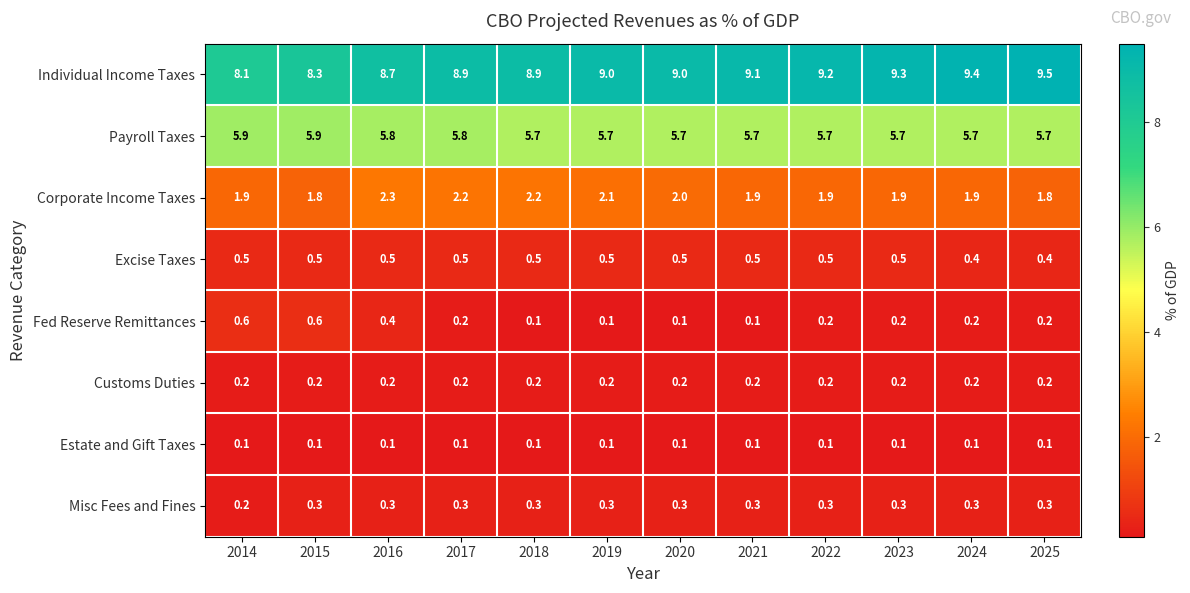

Rank the series at 2015 from highest to lowest value.

Individual Income Taxes, Payroll Taxes, Corporate Income Taxes, Fed Reserve Remittances, Excise Taxes, Misc Fees and Fines, Customs Duties, Estate and Gift Taxes